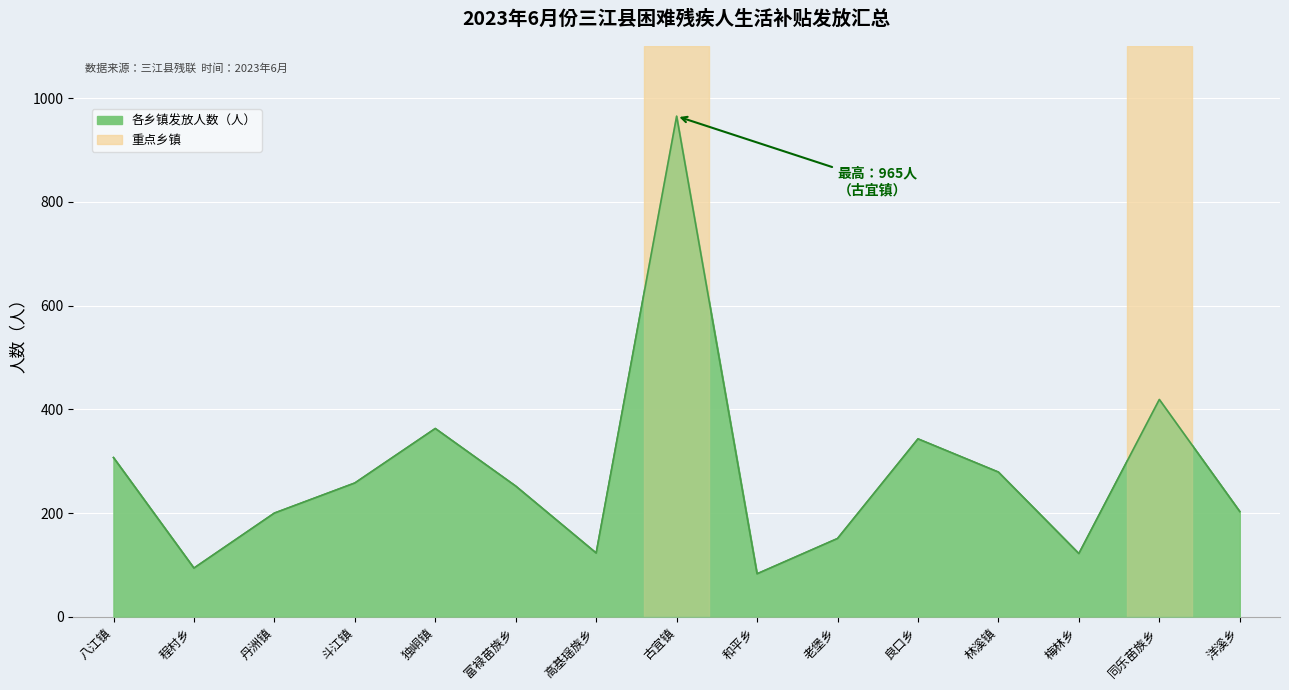

At which category does the data reach its first local valley?

程村乡